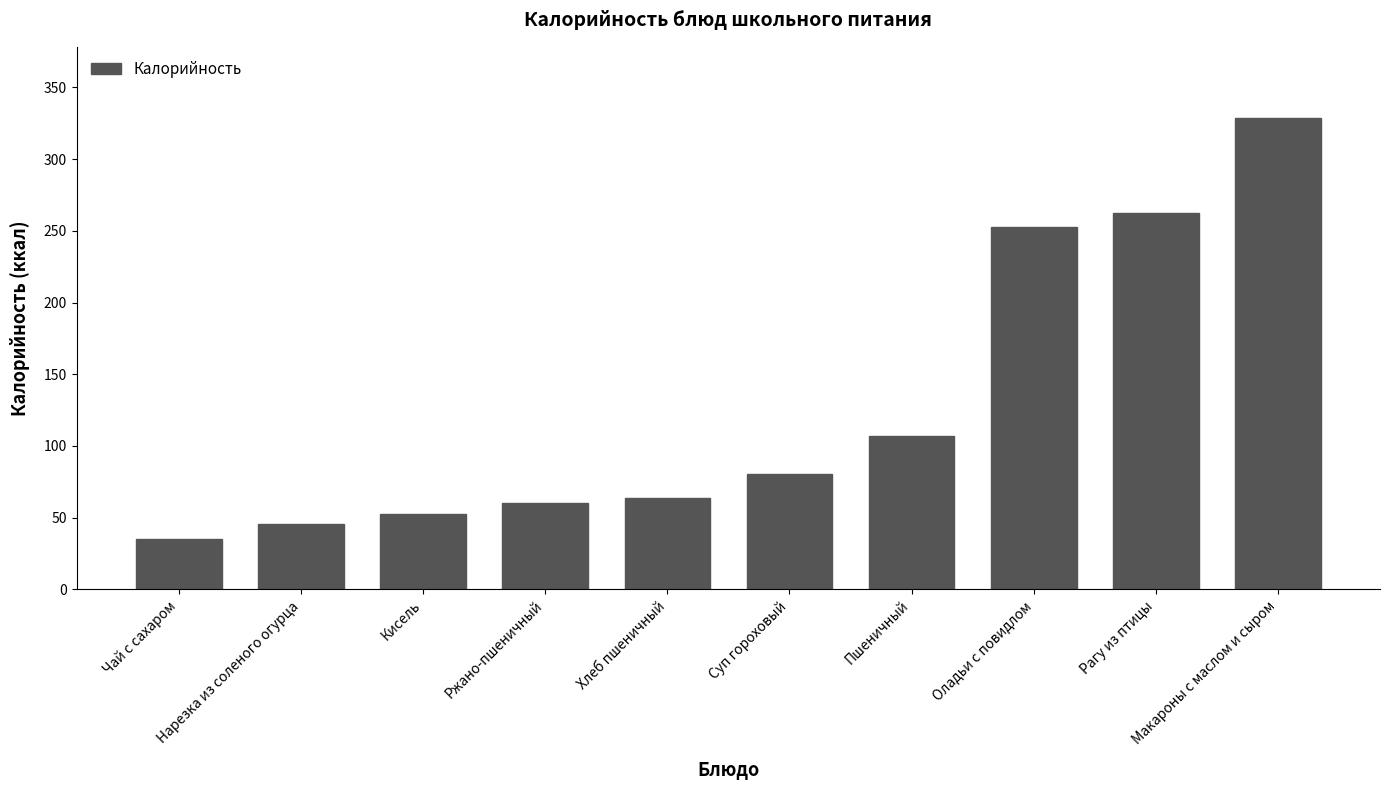

The chart shows a value of 20.7 at Хлеб пшеничный. True or false?

False